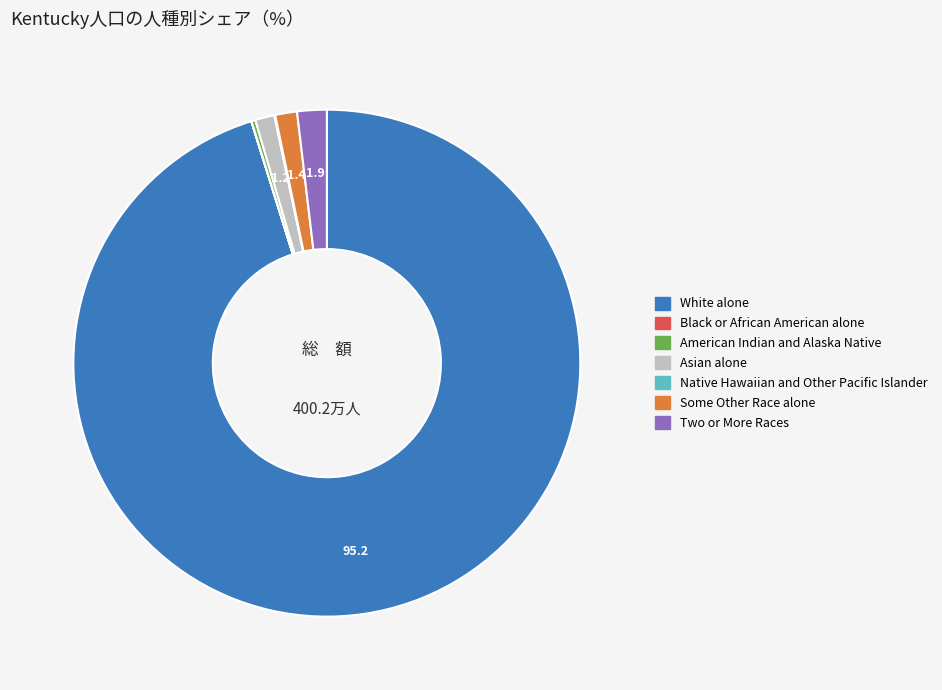

The Two or More Races slice represents 2% of the pie. True or false?

True